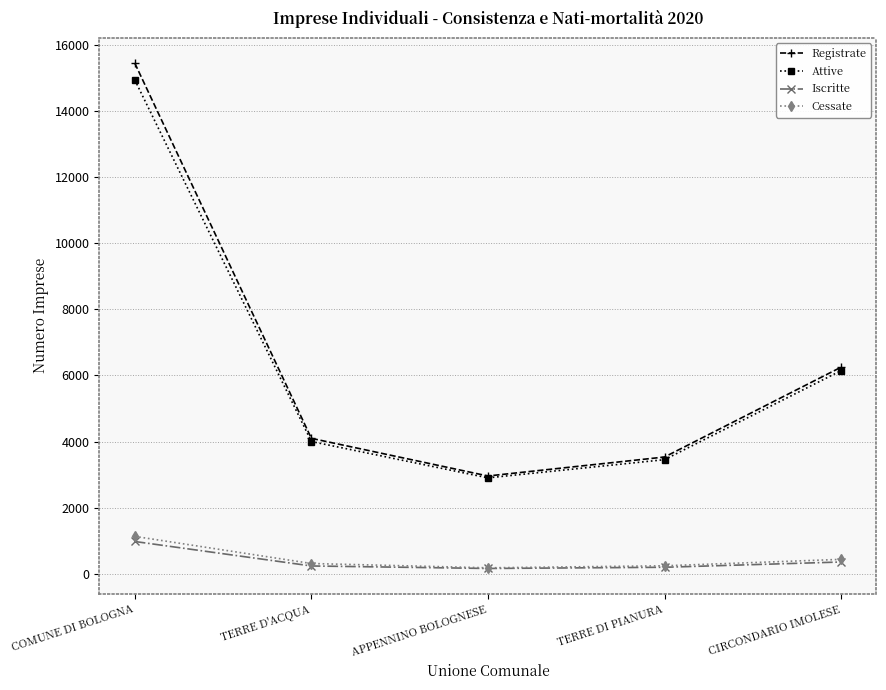

The value of Registrate at COMUNE DI BOLOGNA is 15459. True or false?

True